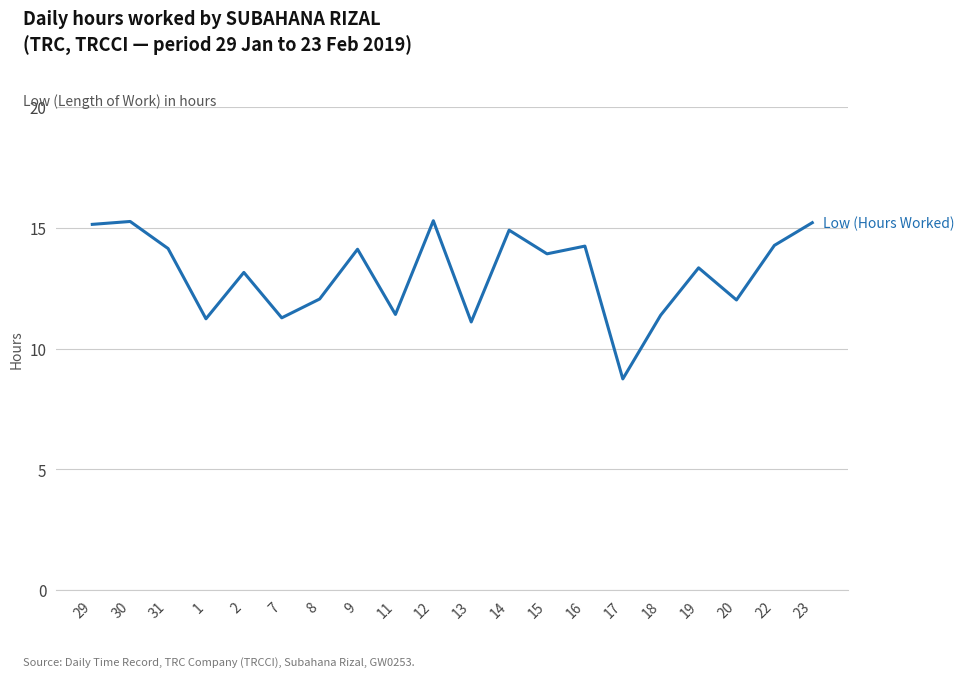

What position from the left is 29?

1